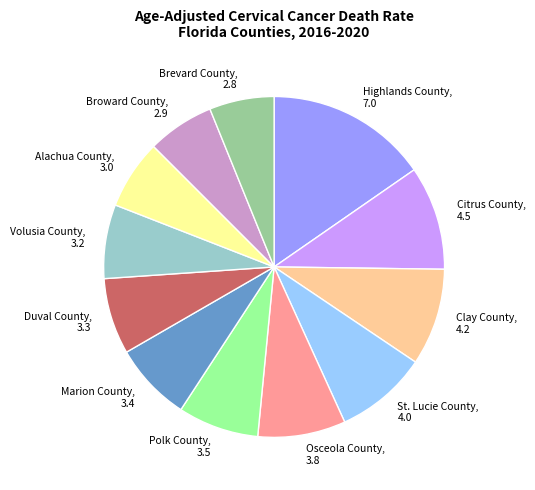

Count the number of slices in the pie.

12